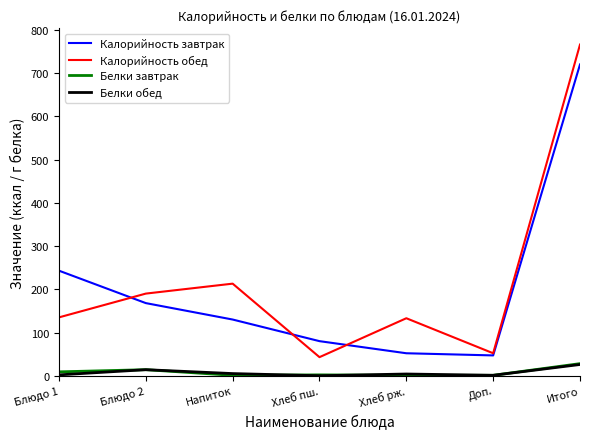

What is the greatest value displayed?

766